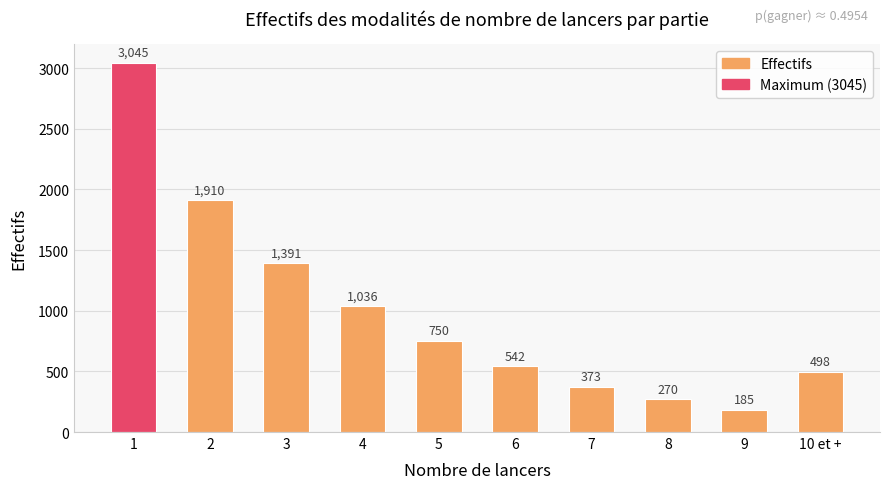

What is the sum of all values?

10000